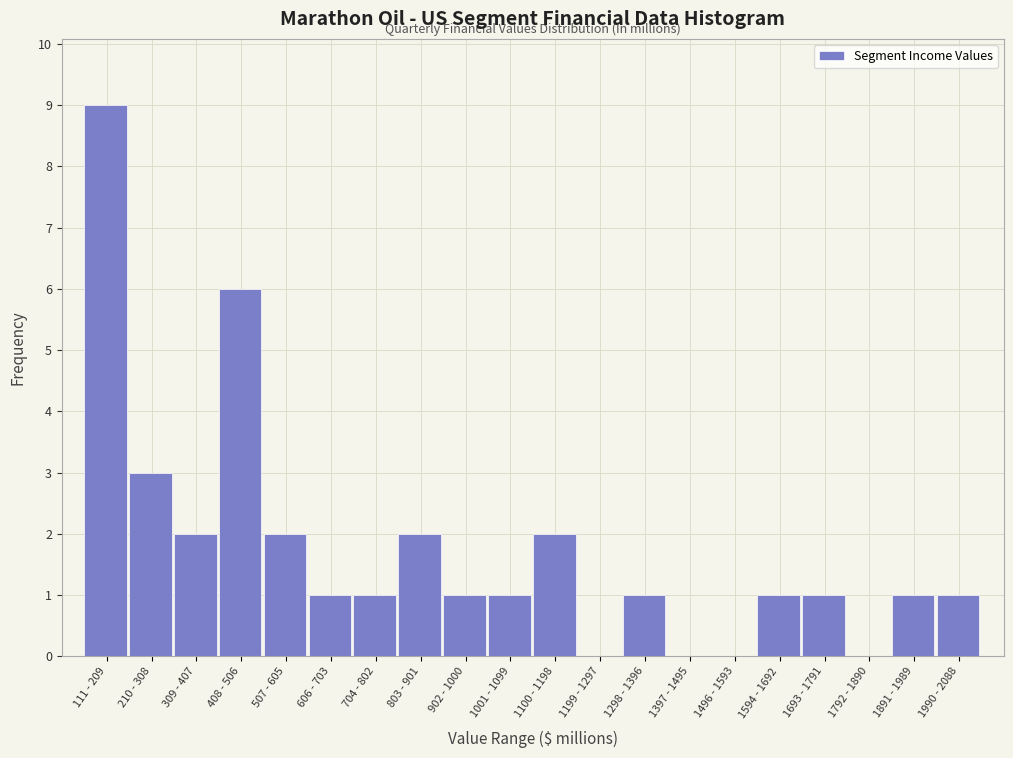

Reading right to left, what are all the values shown in this chart?

1990 - 2088=1	1891 - 1989=1	1792 - 1890=0	1693 - 1791=1	1594 - 1692=1	1496 - 1593=0	1397 - 1495=0	1298 - 1396=1	1199 - 1297=0	1100 - 1198=2	1001 - 1099=1	902 - 1000=1	803 - 901=2	704 - 802=1	606 - 703=1	507 - 605=2	408 - 506=6	309 - 407=2	210 - 308=3	111 - 209=9